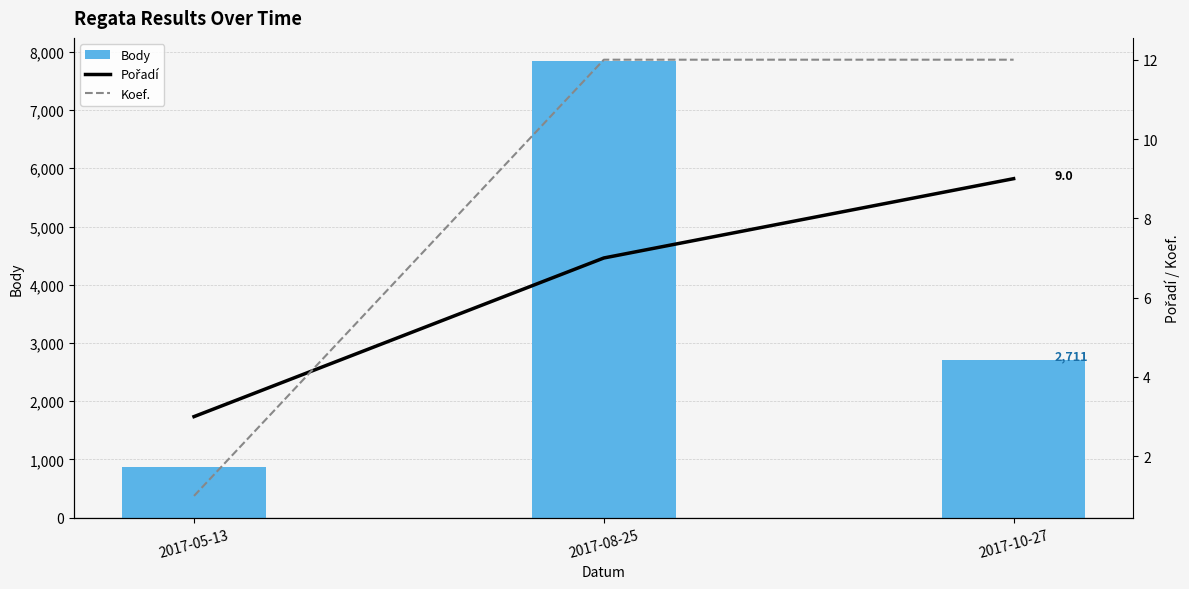

Are the bars grouped side by side (vs. stacked)?

Yes